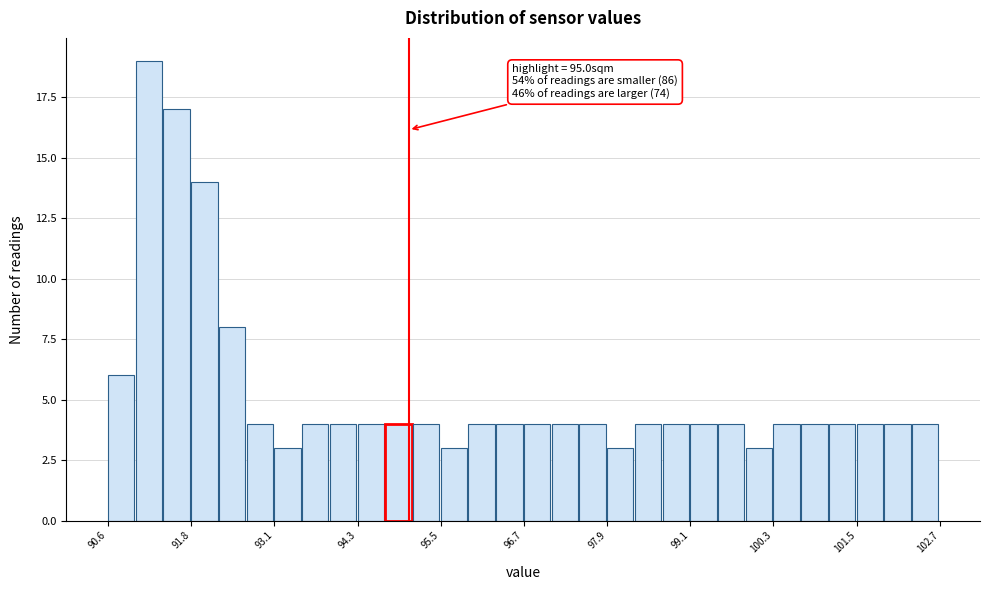

Around what value on the x-axis is the tallest bar? Give the approximate position of its centre, as read against the axis.

91.2